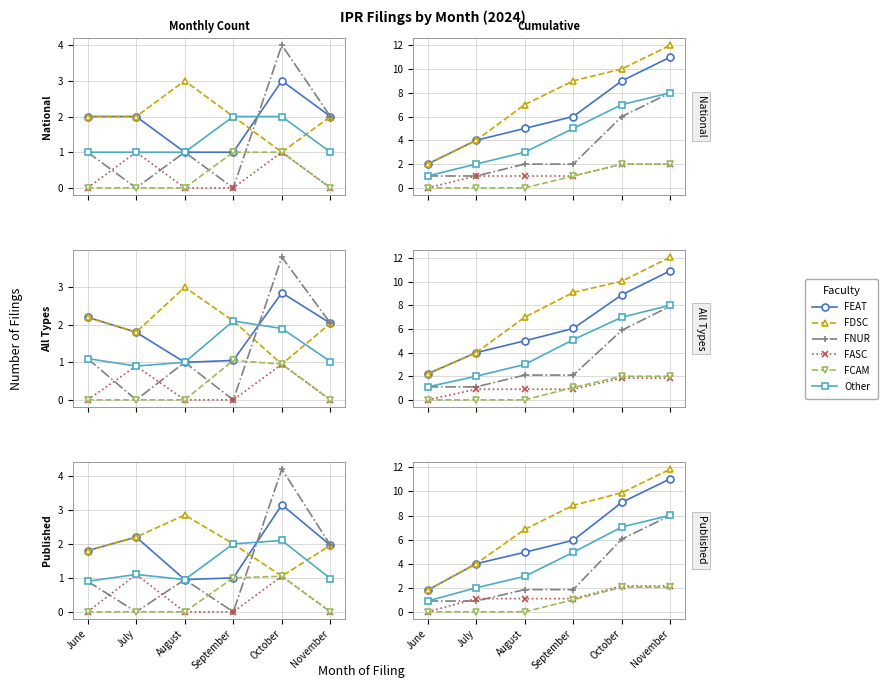

Does the chart display data point markers on the line(s)?

Yes